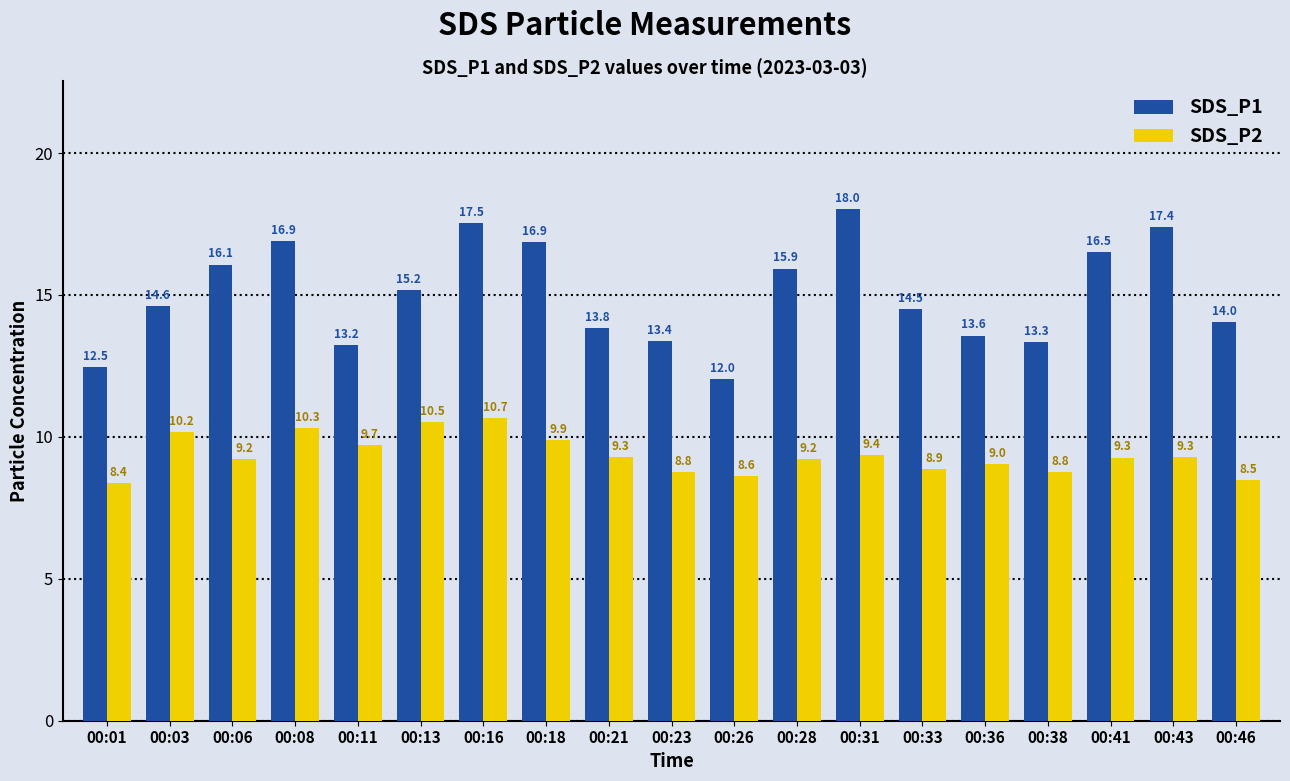

The value of SDS_P2 at 00:28 is 4.7. True or false?

False